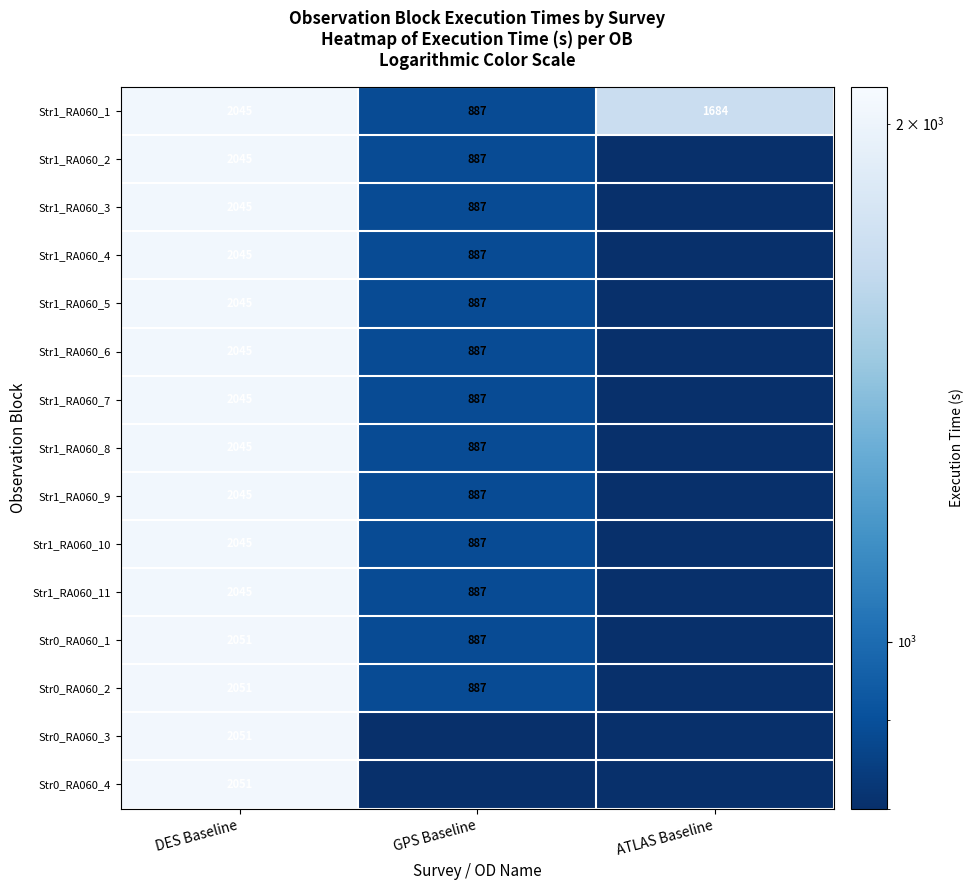

What is the difference between the maximum and minimum values in the Str1_RA060_1 series?

1158